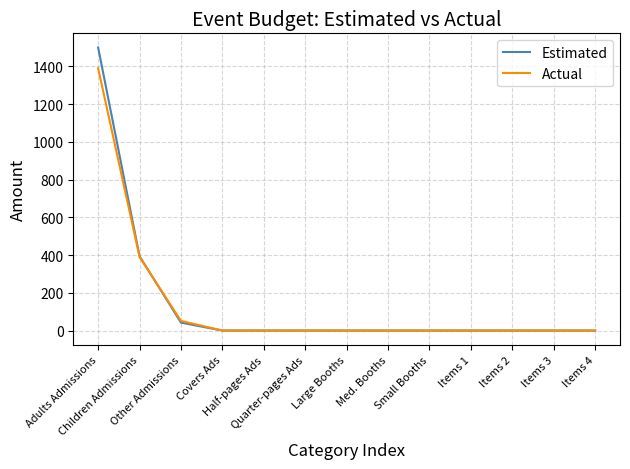

What is the highest value of the Actual series?

1390